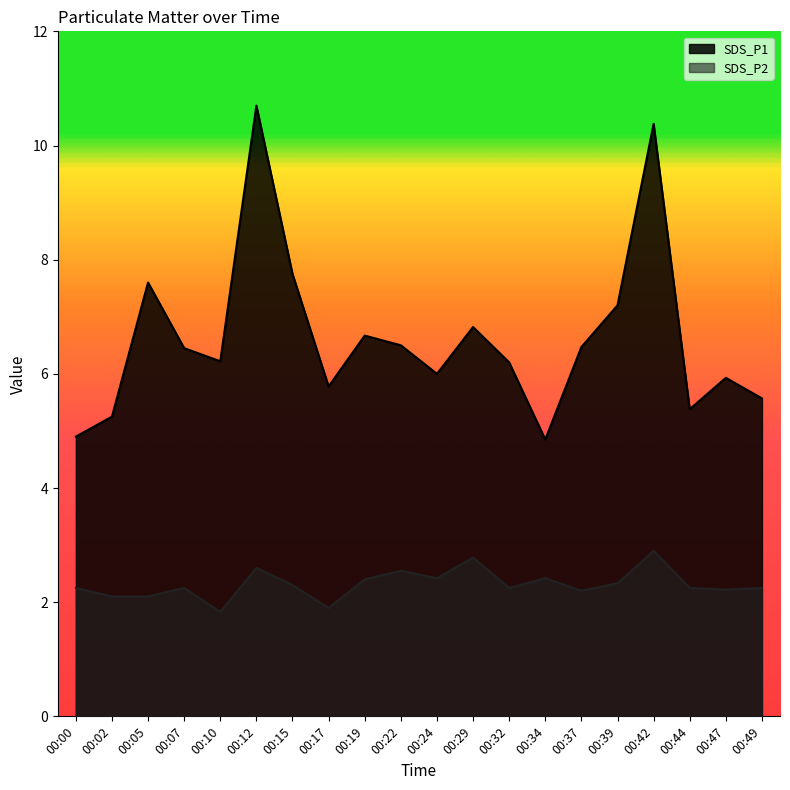

Reading left to right, transcribe all the data shown in this chart.

SDS_P1: 4.9	5.2	7.6	6.5	6.2	10.7	7.8	5.8	6.7	6.5	6.0	6.8	6.2	4.8	6.5	7.2	10.4	5.4	5.9	5.6
SDS_P2: 2.2	2.1	2.1	2.2	1.8	2.6	2.3	1.9	2.4	2.5	2.4	2.8	2.2	2.4	2.2	2.3	2.9	2.2	2.2	2.2